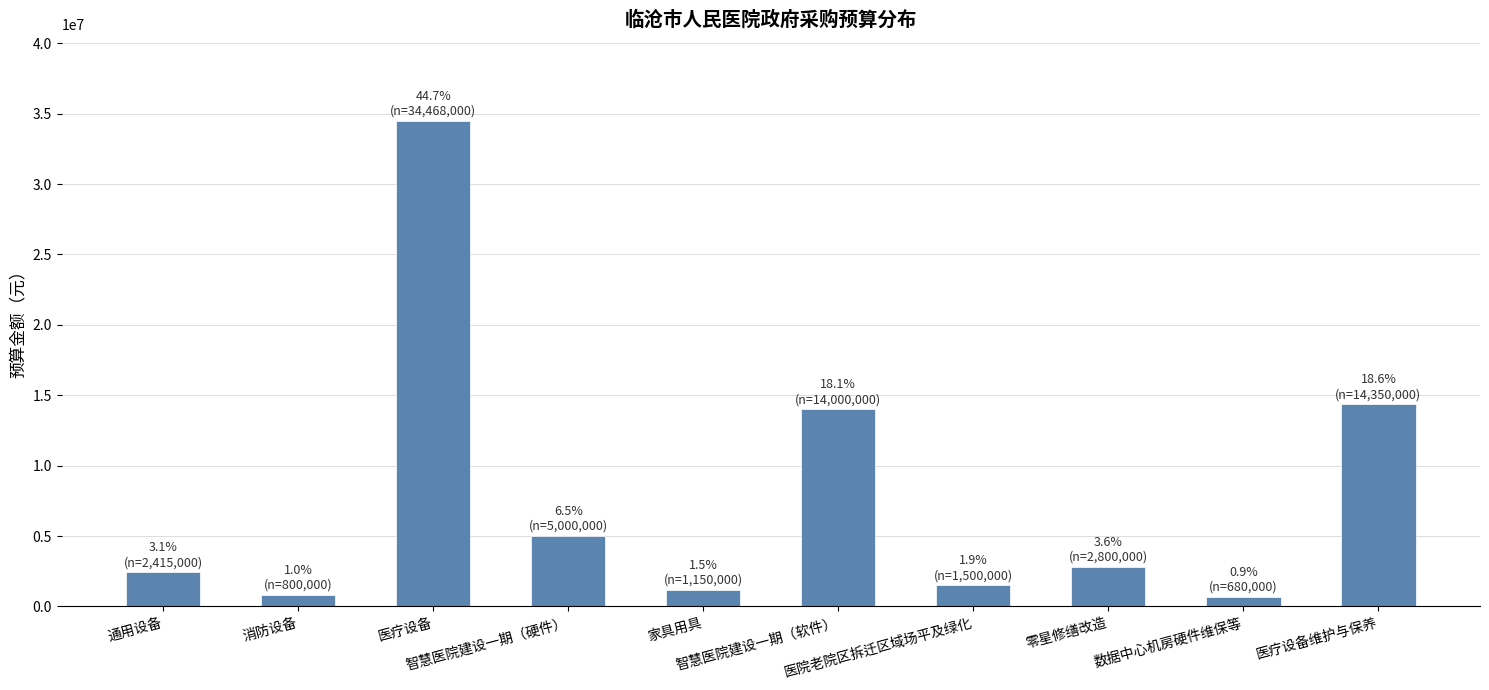

What is the value of the 2nd bar from the left?

800000